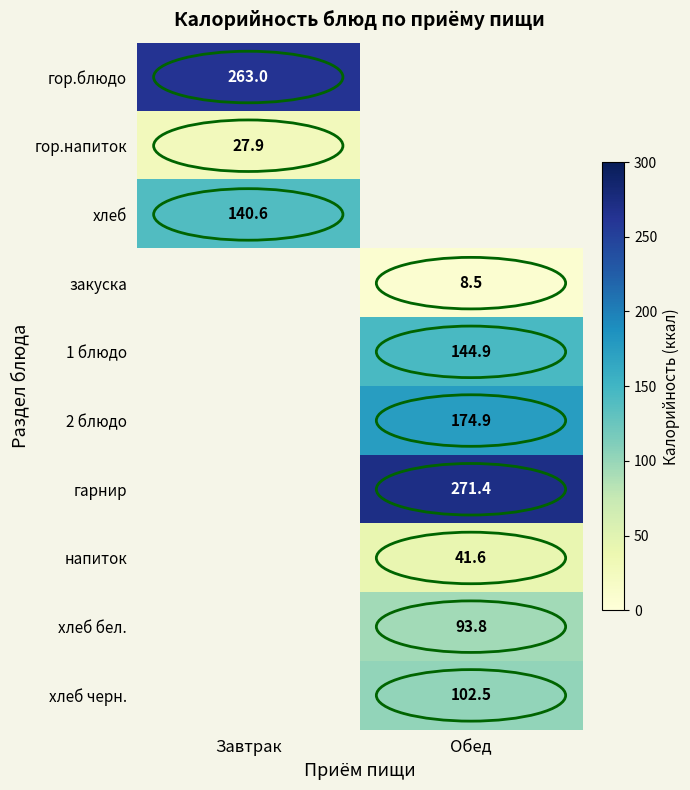

The value of напиток at Обед is 41.6. True or false?

True